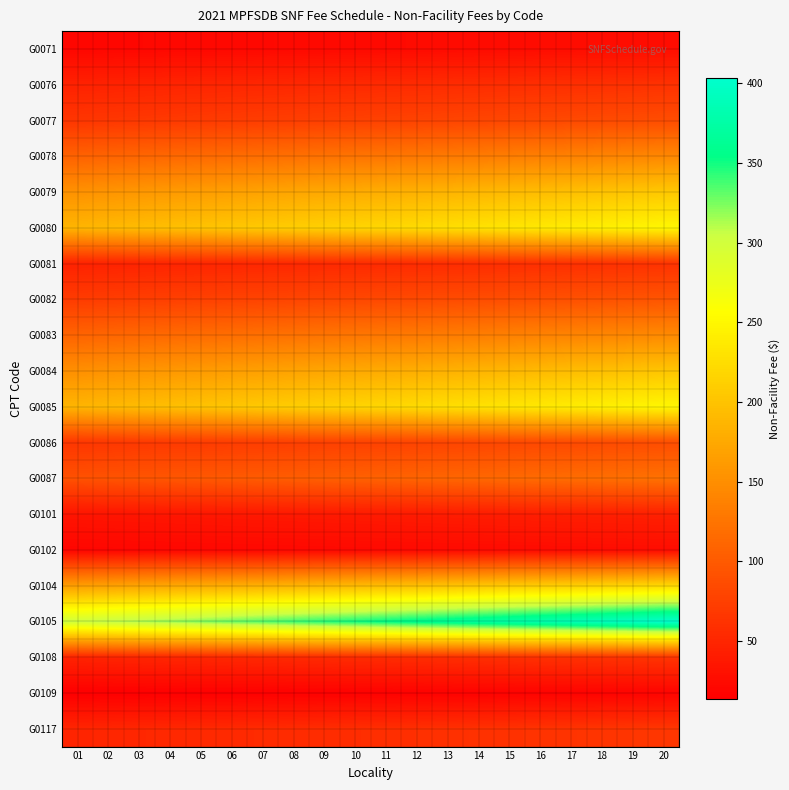

At how many categories does at least one series exceed 68?

20